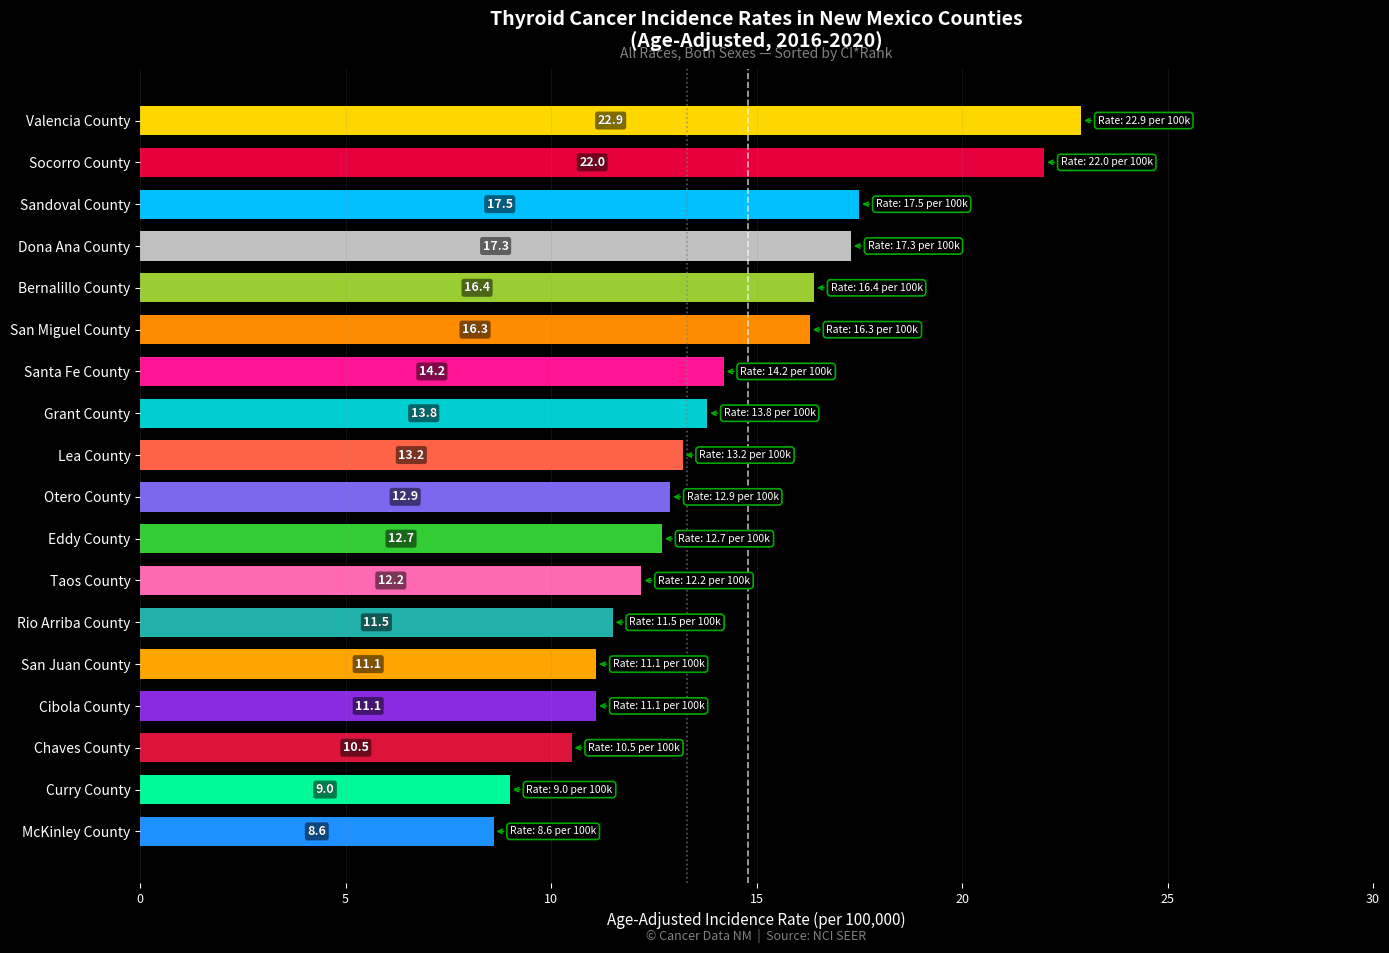

Reading top to bottom, what are all the values shown in this chart?

Valencia County=22.9	Socorro County=22.0	Sandoval County=17.5	Dona Ana County=17.3	Bernalillo County=16.4	San Miguel County=16.3	Santa Fe County=14.2	Grant County=13.8	Lea County=13.2	Otero County=12.9	Eddy County=12.7	Taos County=12.2	Rio Arriba County=11.5	San Juan County=11.1	Cibola County=11.1	Chaves County=10.5	Curry County=9.0	McKinley County=8.6